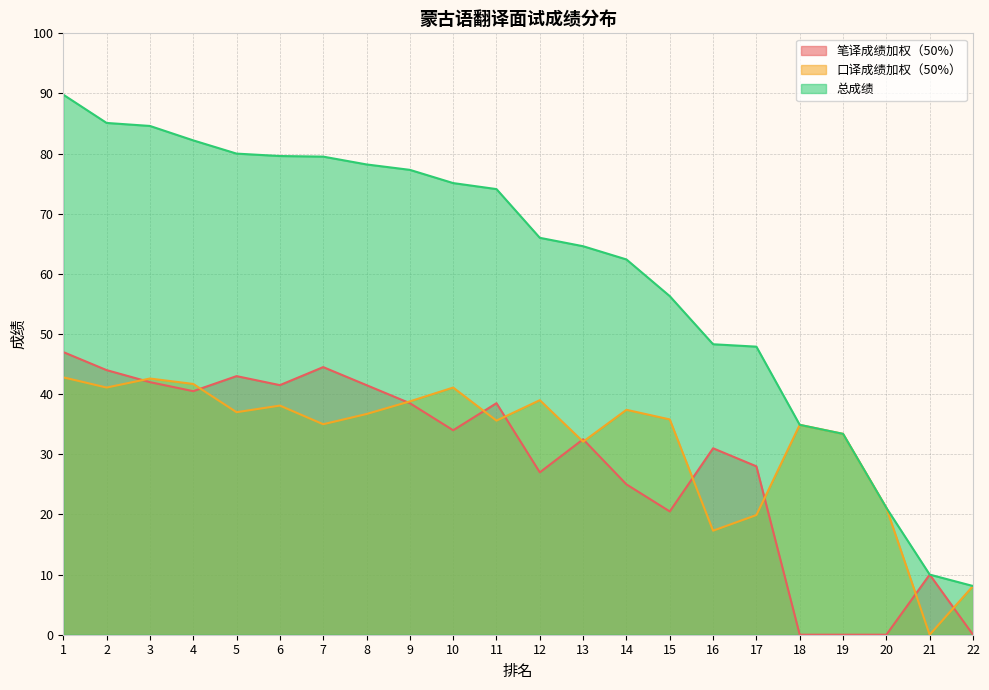

True or false: 笔译成绩加权（50%） has more than 1 points higher than both neighbors.

True